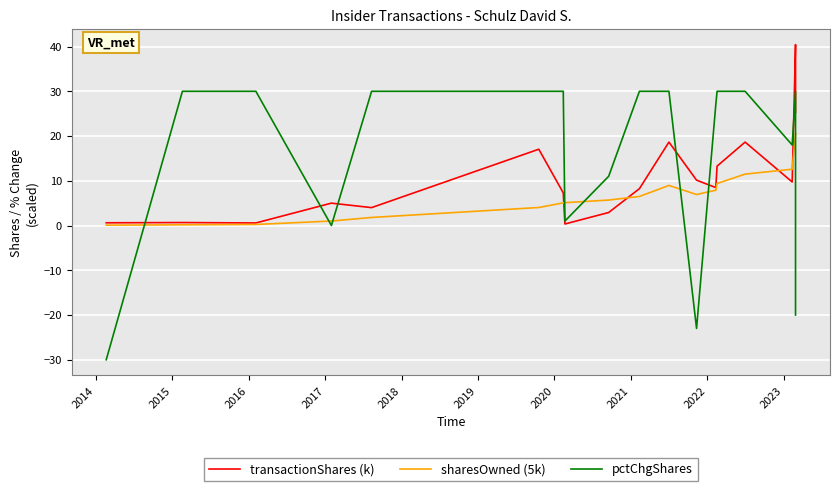

What is the maximum value shown in the chart?

40.4